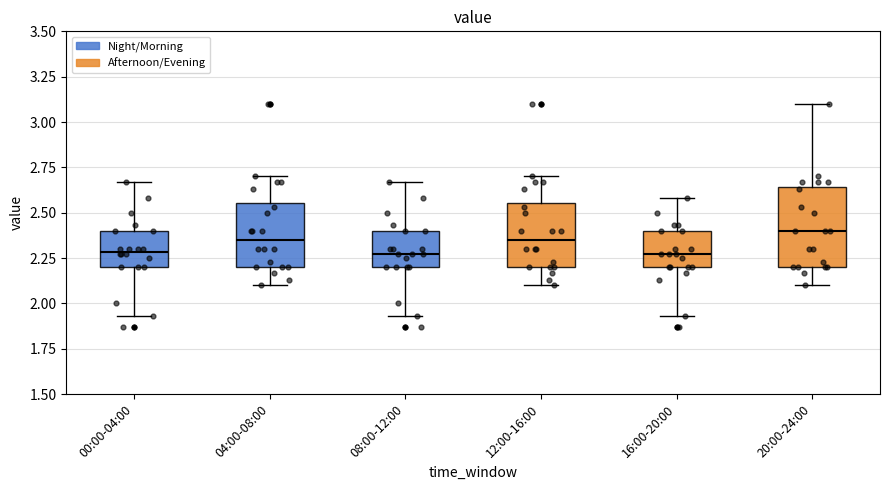

Which box has the highest median line?

20:00-24:00